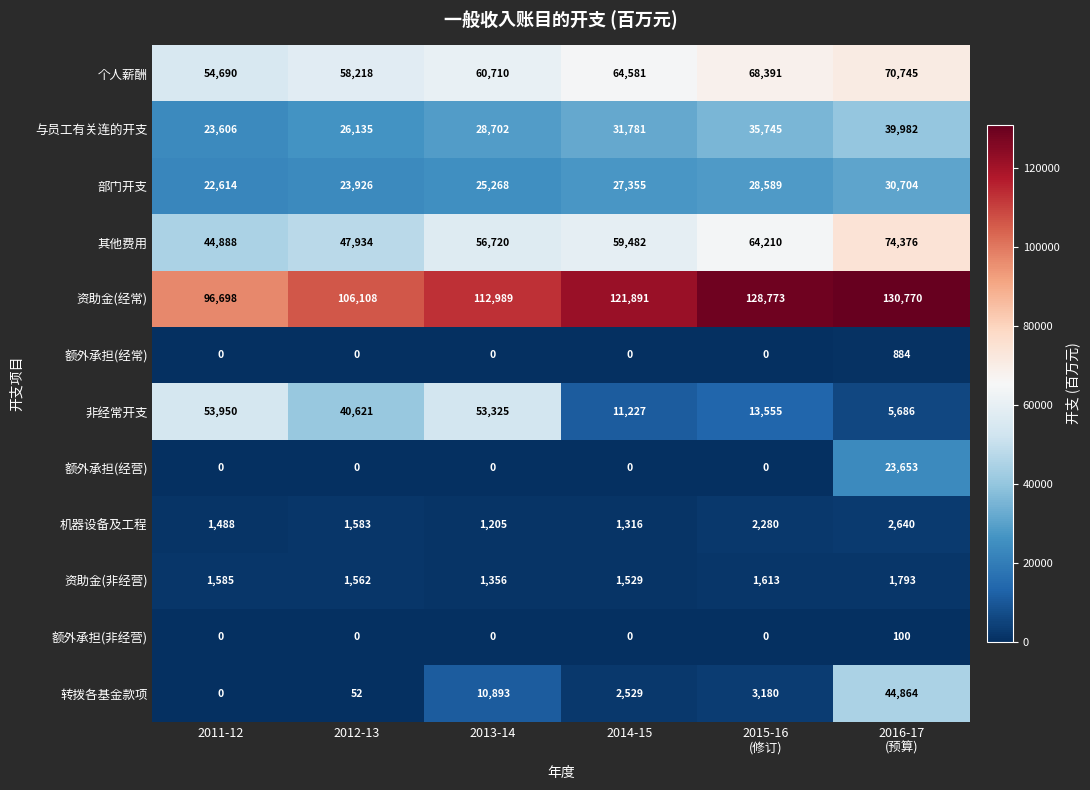

Which series has the largest total across all categories?

资助金(经常)